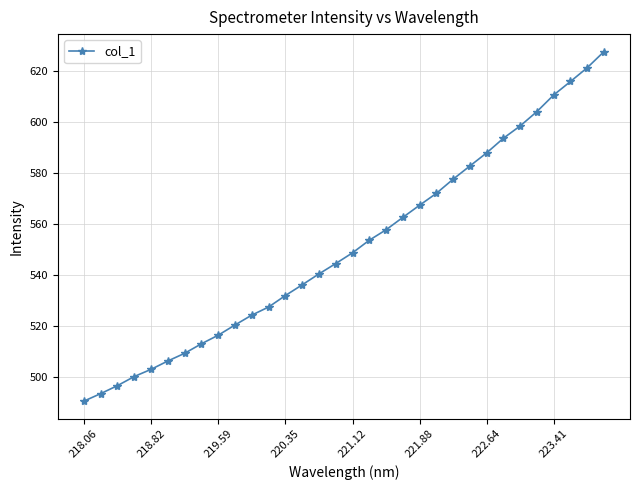

What is the sum of all values?

17633.9